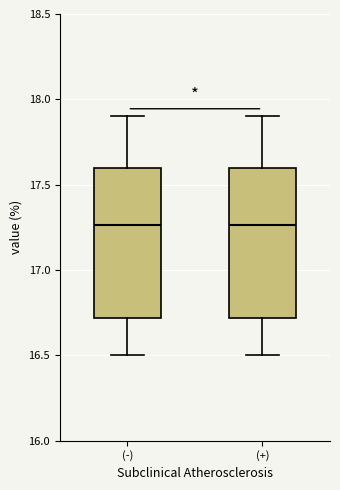

Reading left to right, read every box against the y-axis: the position of its median line, the range the box covers, and the ends of its whiskers. The values are not printed on the chart, so give them approximately, as read against the axis.

(-): median 17.25, box 16.70 to 17.60, whiskers 16.50 to 17.90
(+): median 17.25, box 16.70 to 17.60, whiskers 16.50 to 17.90